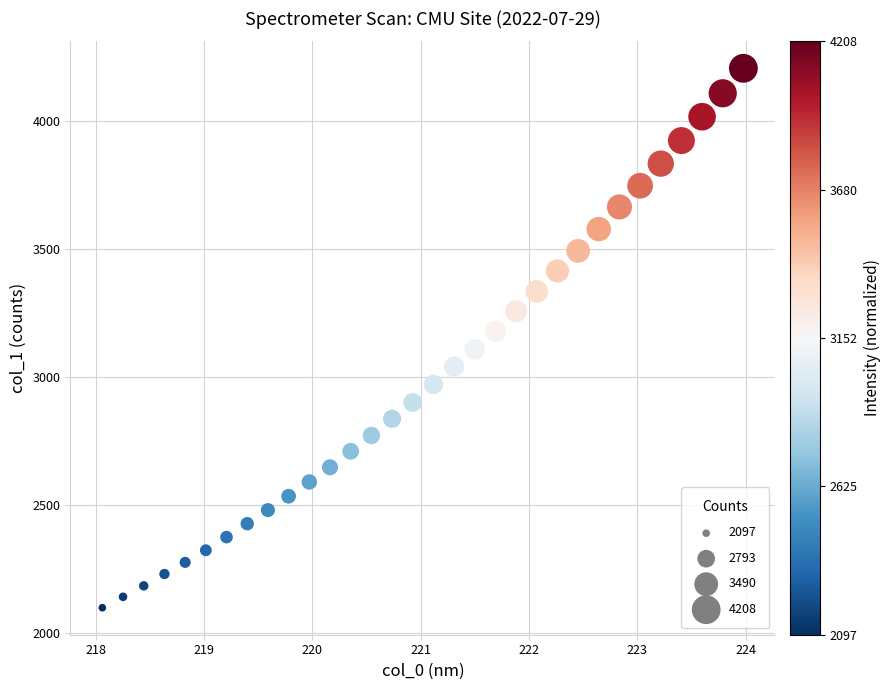

What is the range of X values (max minus min)?

5.9